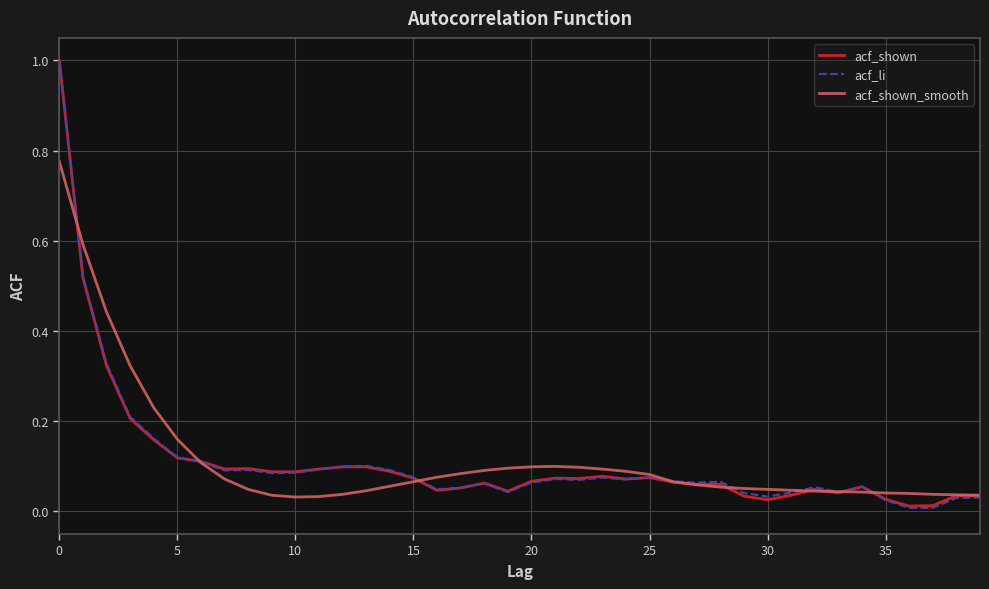

Which series has the widest spread of values?

acf_li